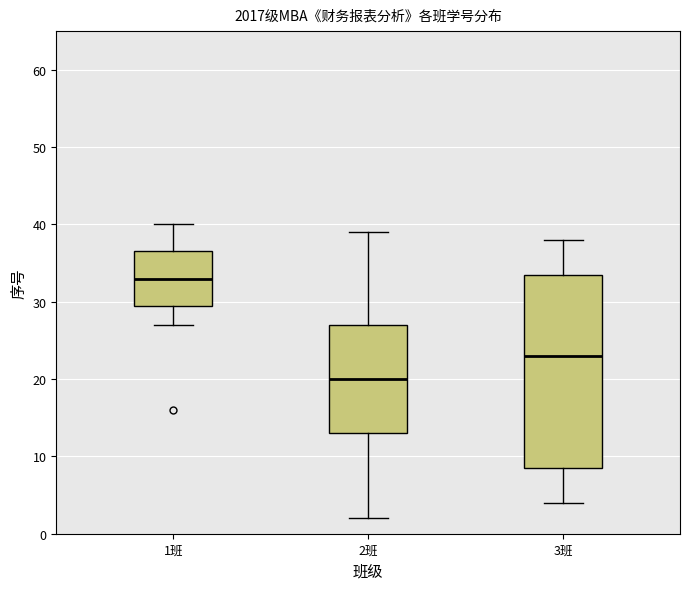

Where is the lower edge of the box for 2班 on the y-axis? The values are not printed on the chart, so give them approximately, as read against the axis.

13